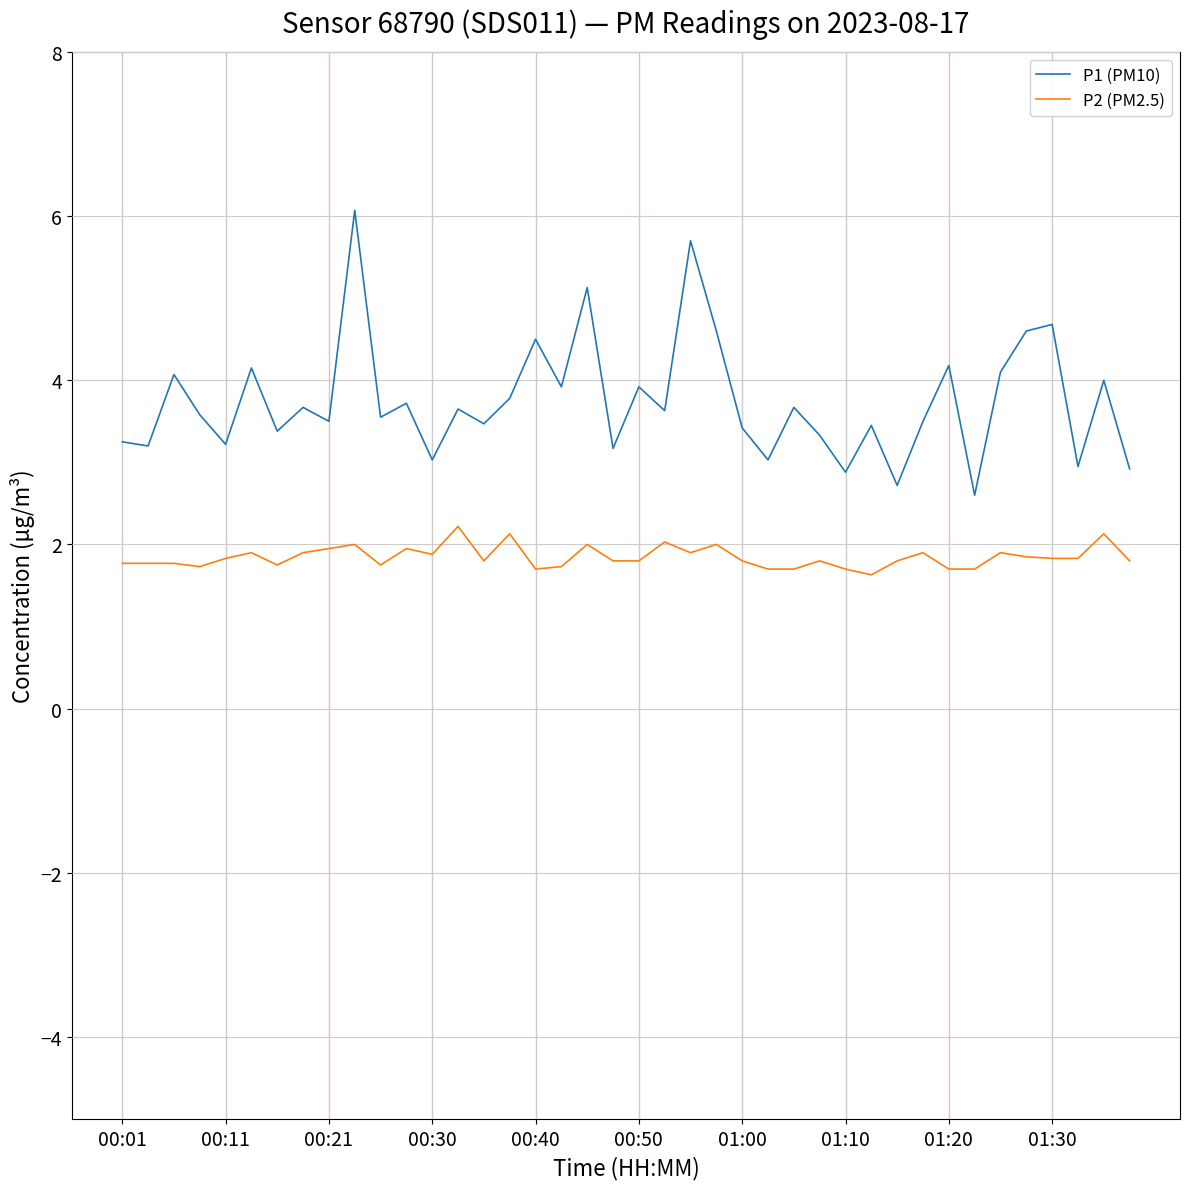

Which series has the widest spread of values?

P1 (PM10)